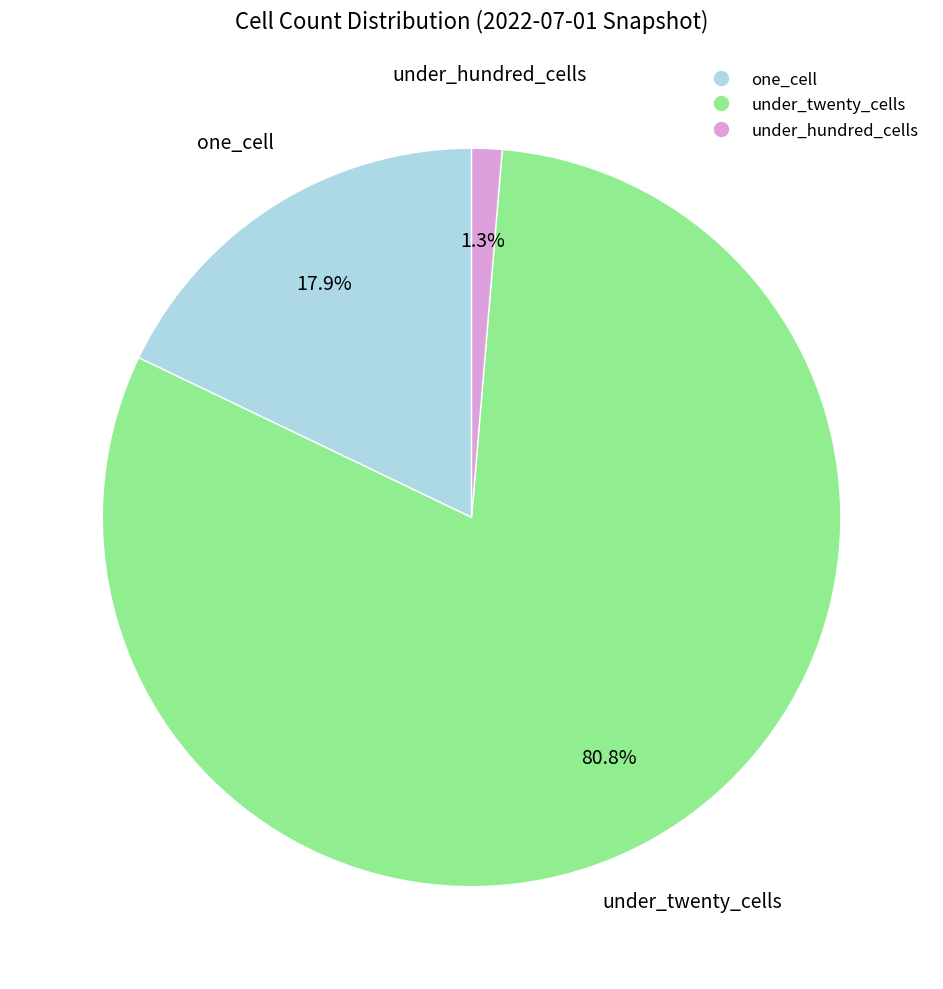

How many segments does this pie chart have?

3